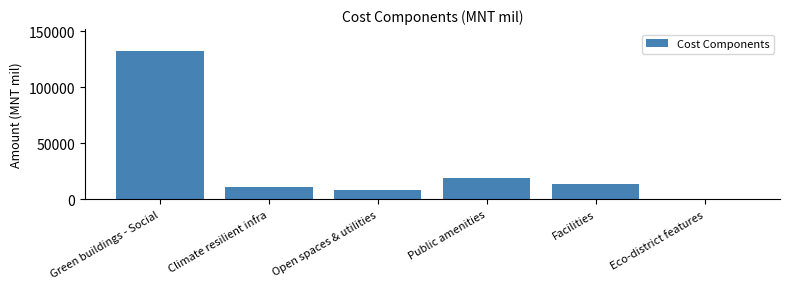

Reading left to right, extract all data points from this chart.

132164.9	11132.2	7996.1	19193.4	14029.5	732.4